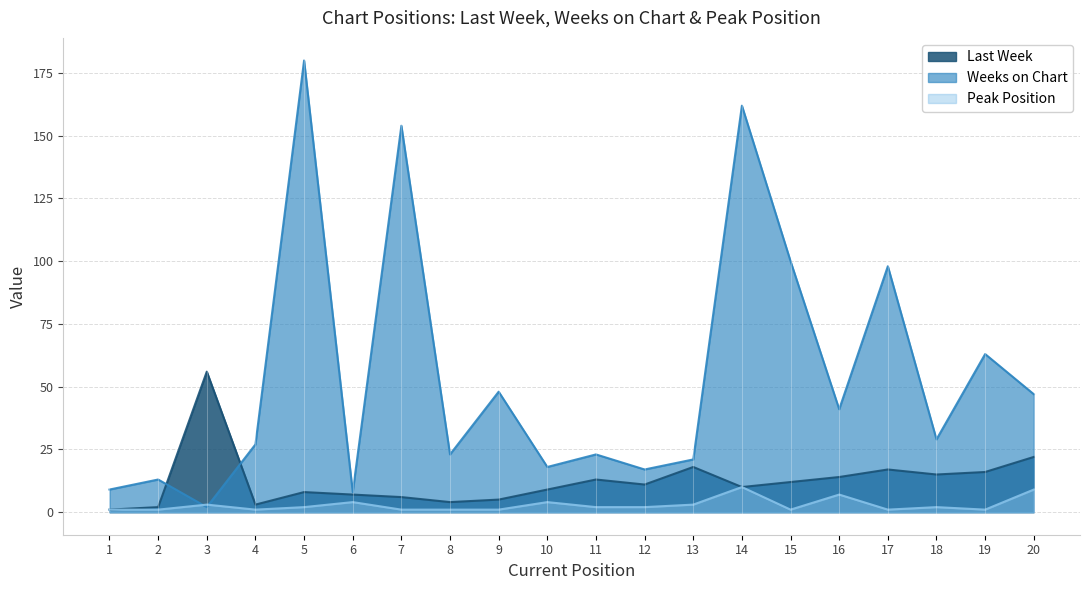

Which series has the largest total across all categories?

Weeks on Chart